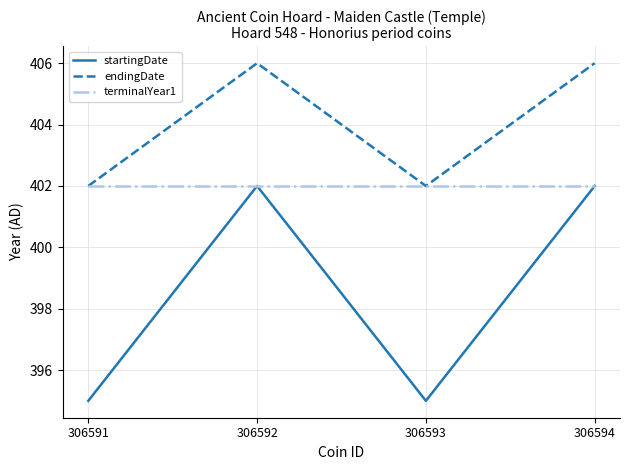

True or false: endingDate and startingDate cross at least once.

False